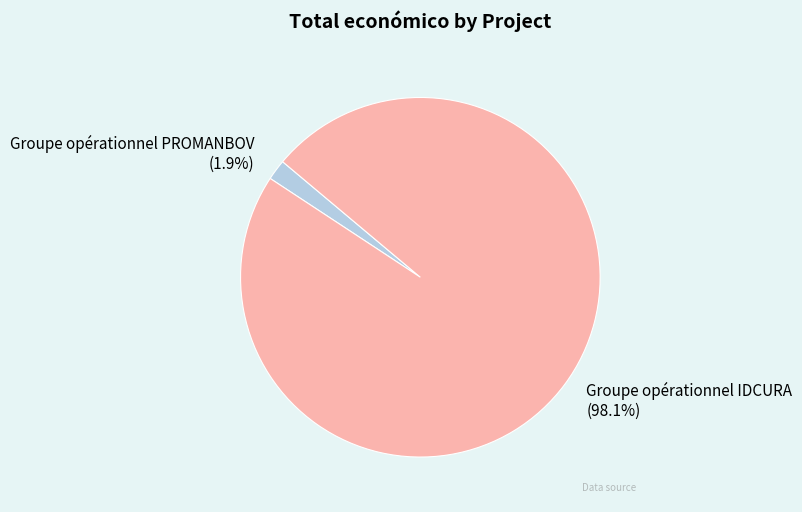

Is there any slice that represents more than half of the pie?

Yes